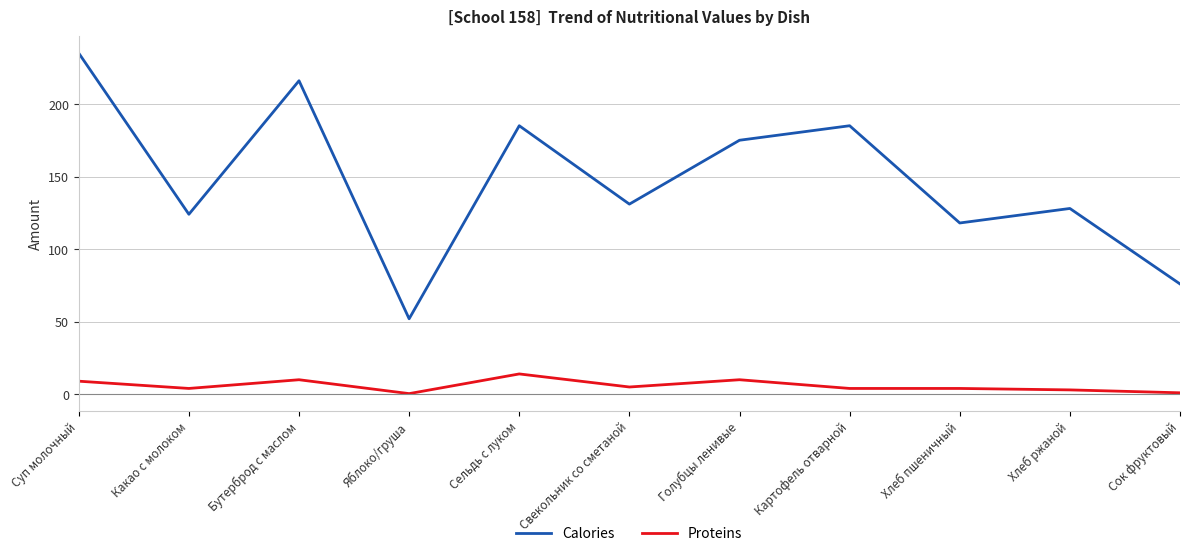

Does the chart have visible grid lines?

Yes